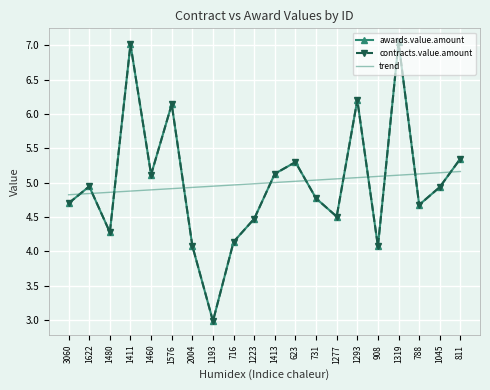

Is the value of contracts.value.amount at 1193 greater than the value of awards.value.amount at 1622?

No